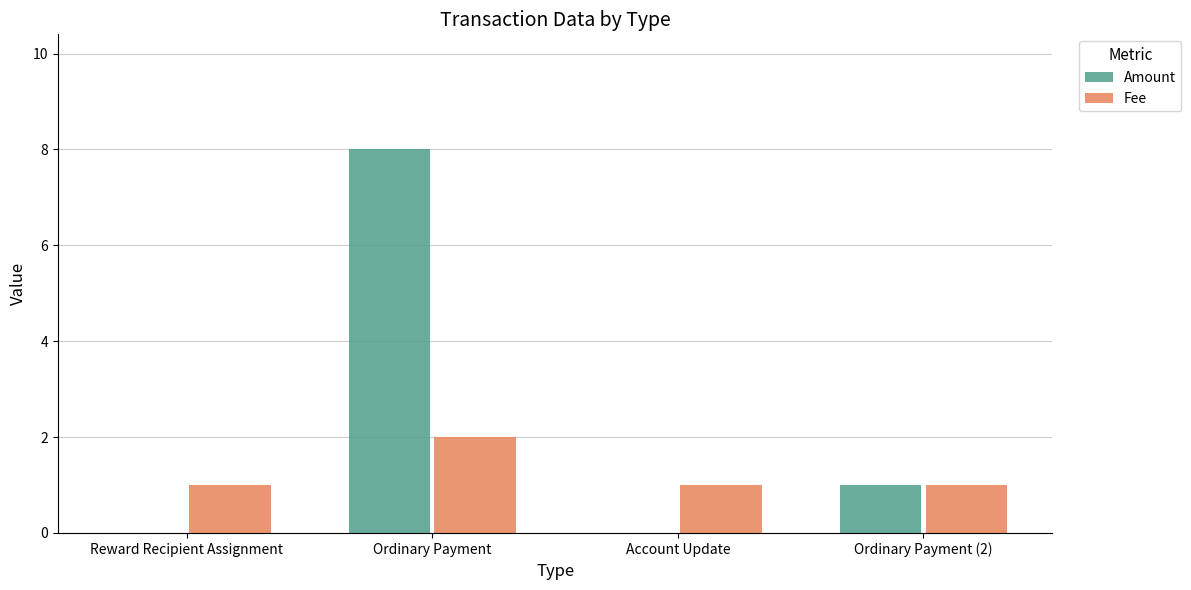

Is it true that Fee equals 0 at Ordinary Payment (2)?

False